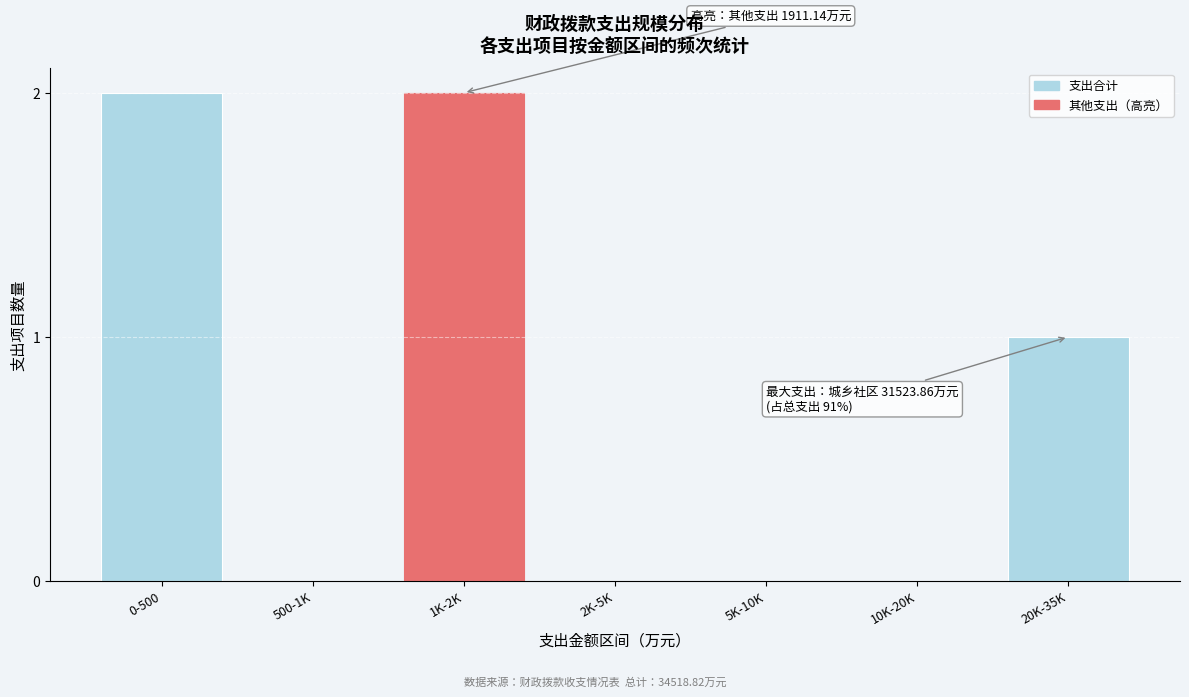

What is the change in value from 5K-10K to 20K-35K?

+1